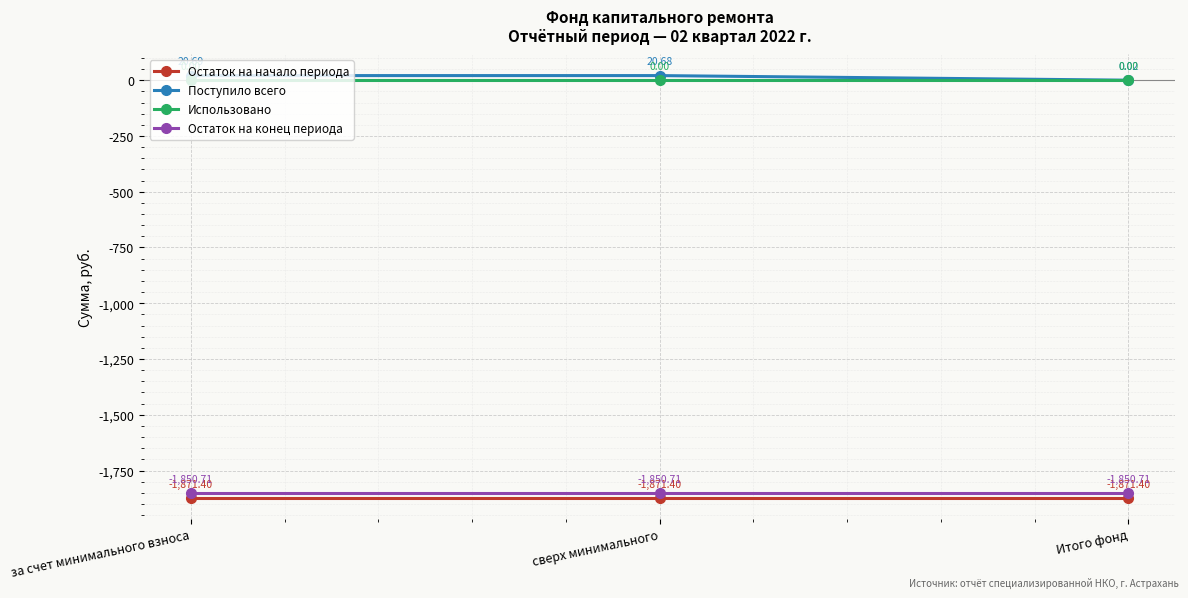

Which series has the largest range (max minus min)?

Поступило всего